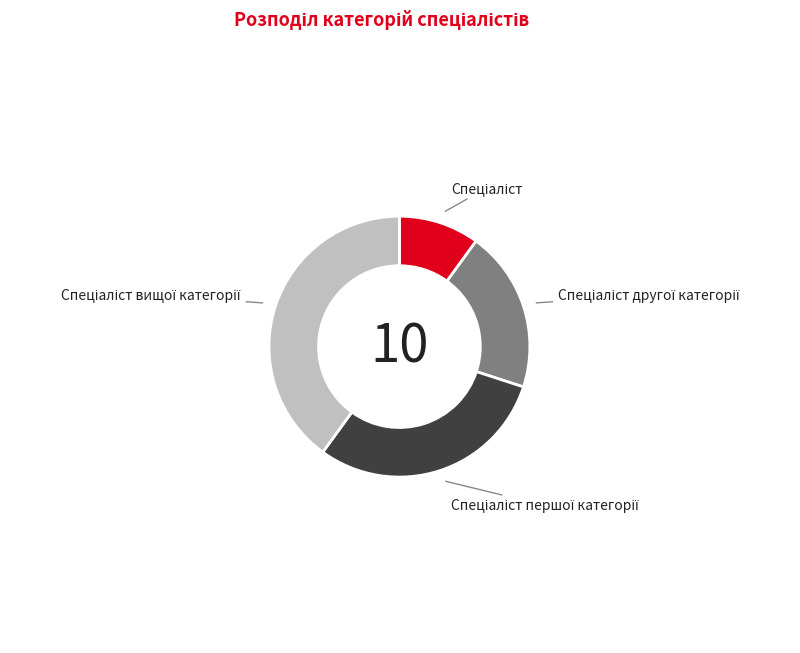

Is there any slice that represents more than half of the pie?

No